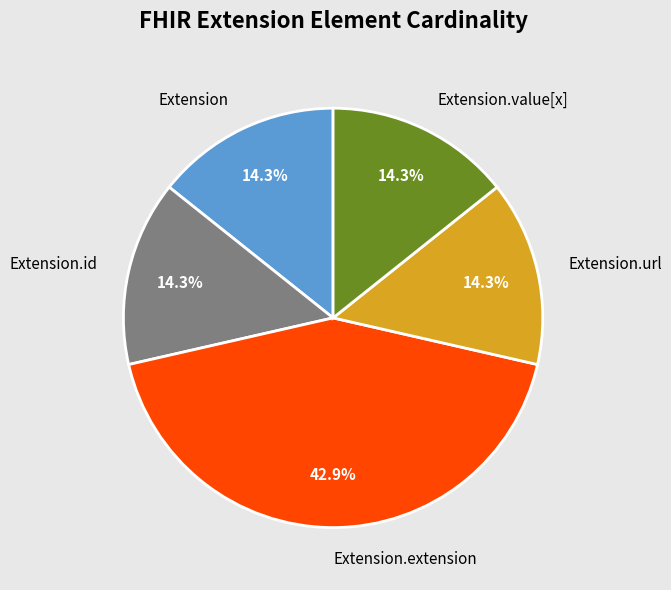

What portion of the pie excludes Extension.url?

85.7%